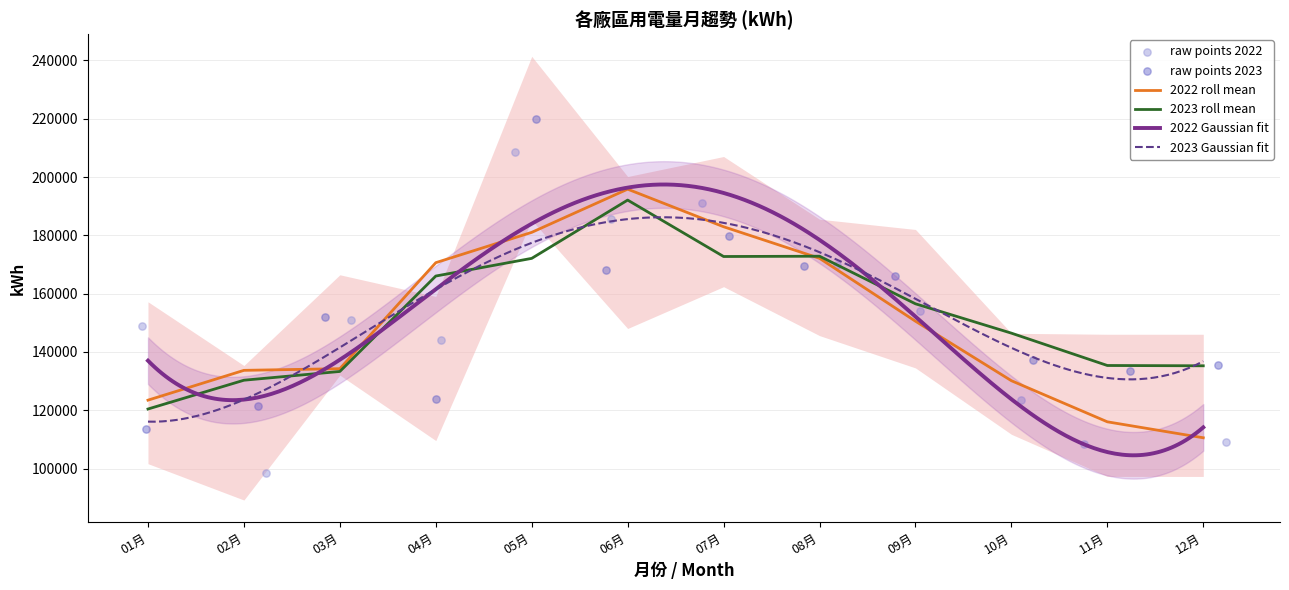

Which series contains the lowest Y value?

2022用電量